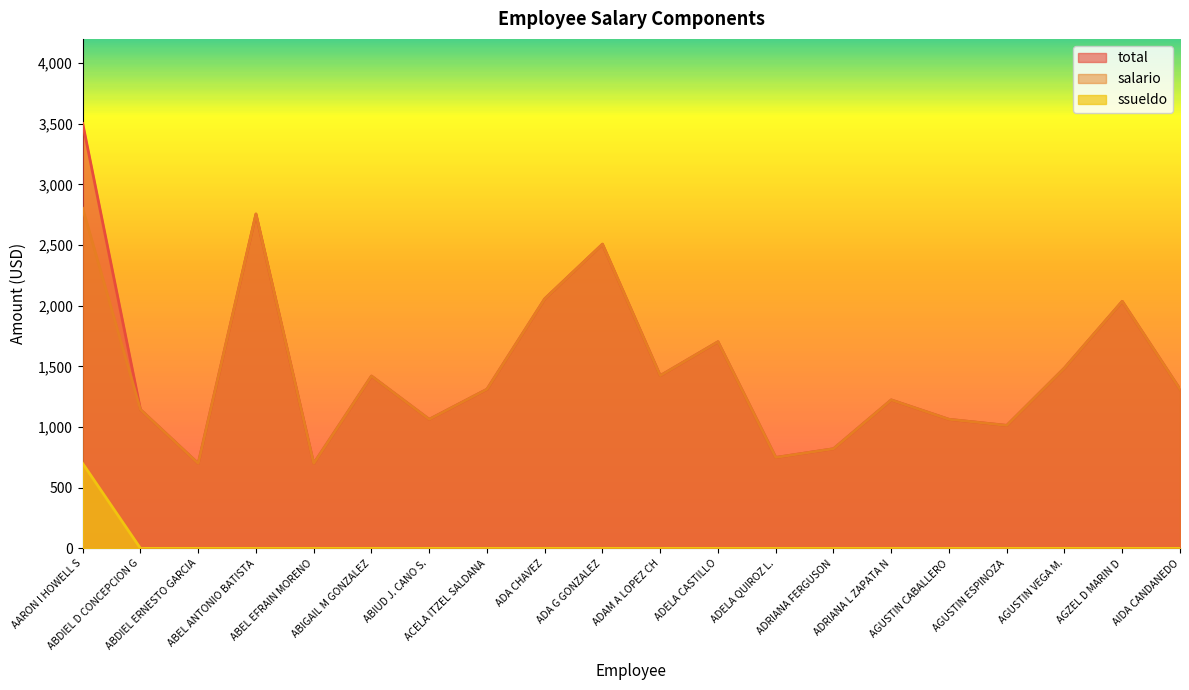

True or false: salario and ssueldo cross at least once.

False